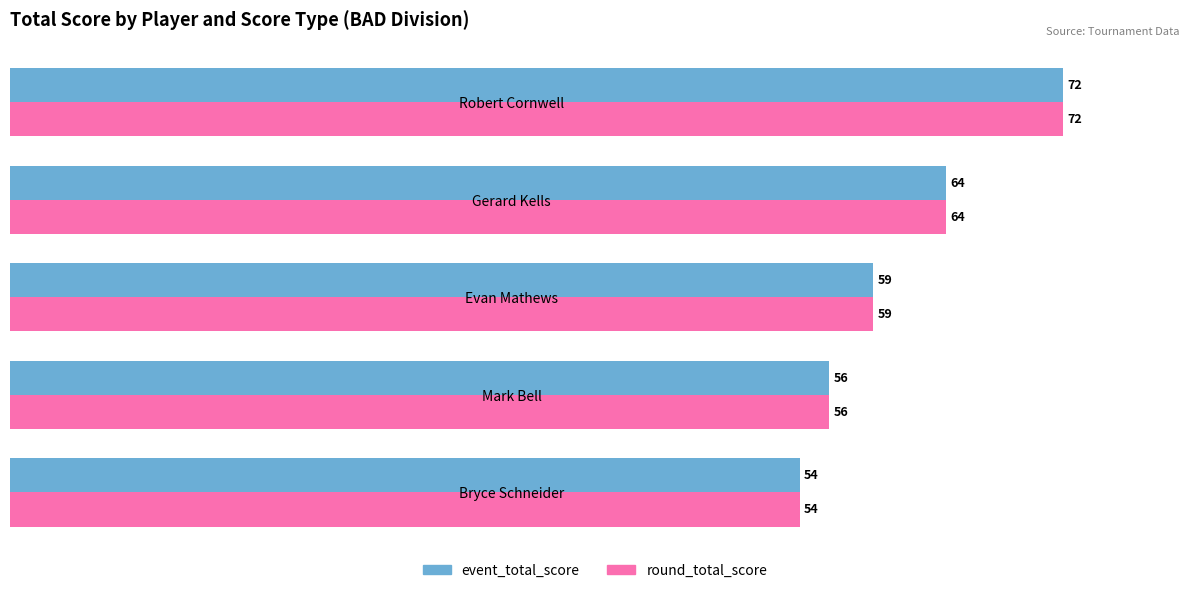

What are all the series names shown in the legend?

event_total_score, round_total_score